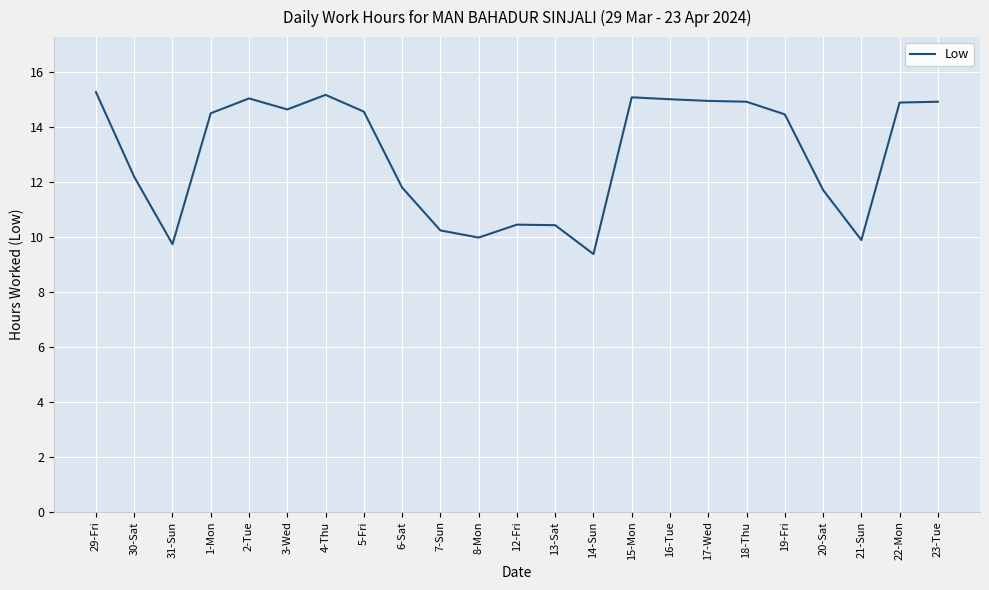

What position from the right is 2-Tue?

19